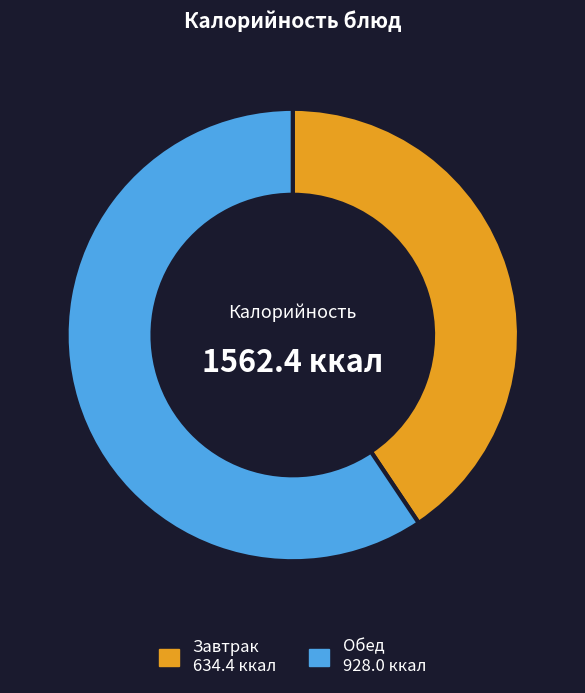

Is there any slice that represents more than half of the pie?

Yes